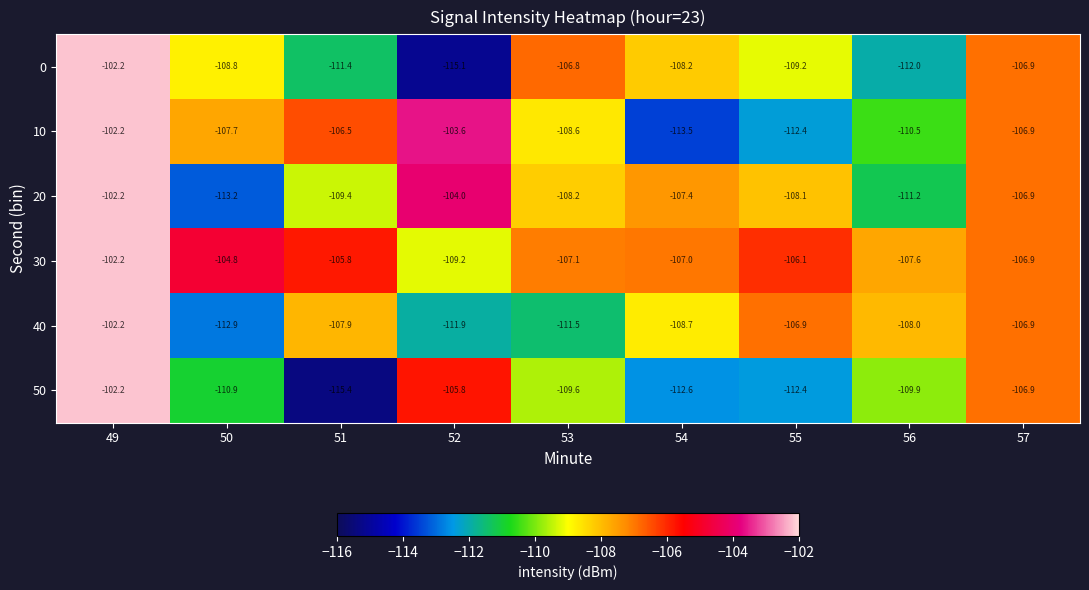

At which label is 50 closest to -108?

57